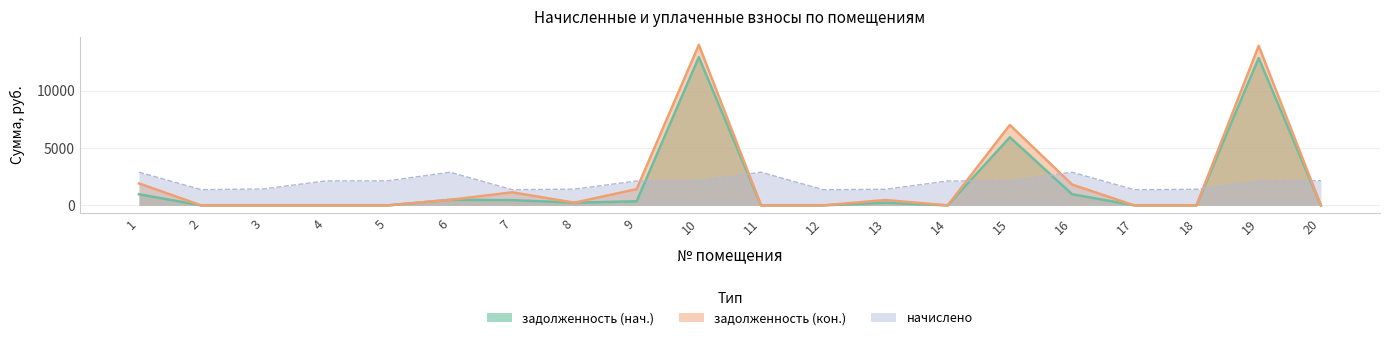

List the series in order of their overall mean, highest first.

задолженность (кон.), начислено, задолженность (нач.)